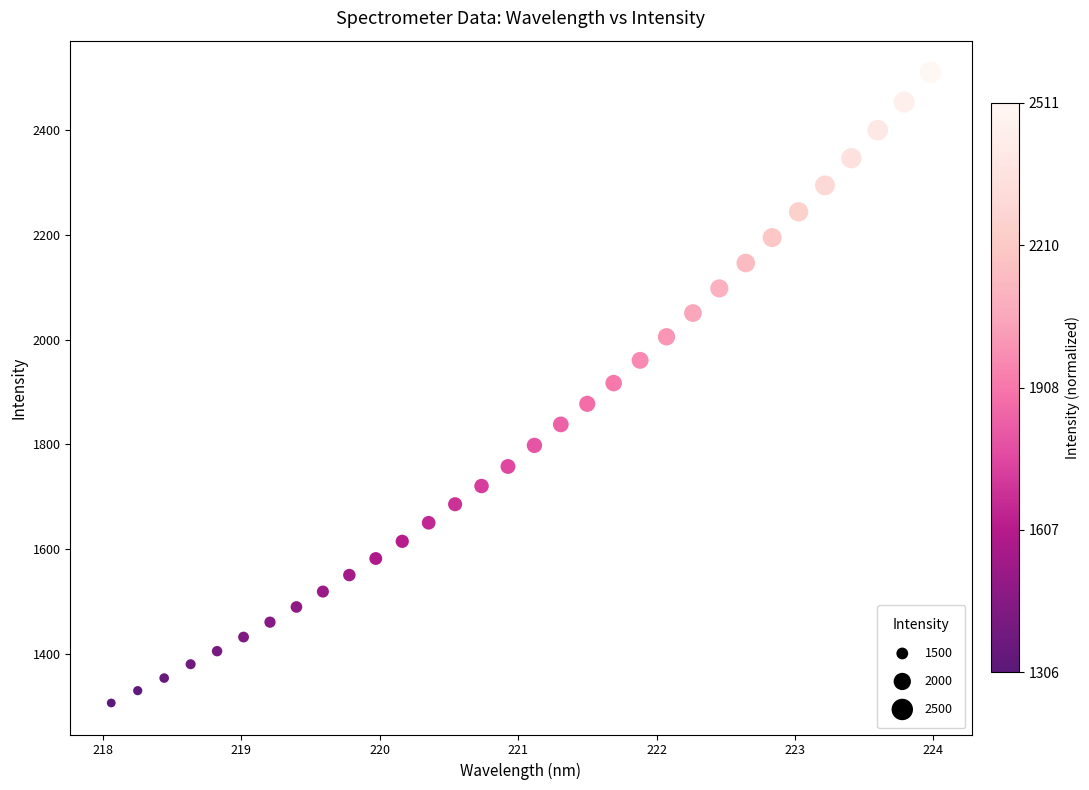

What is the range of X values (max minus min)?

5.9